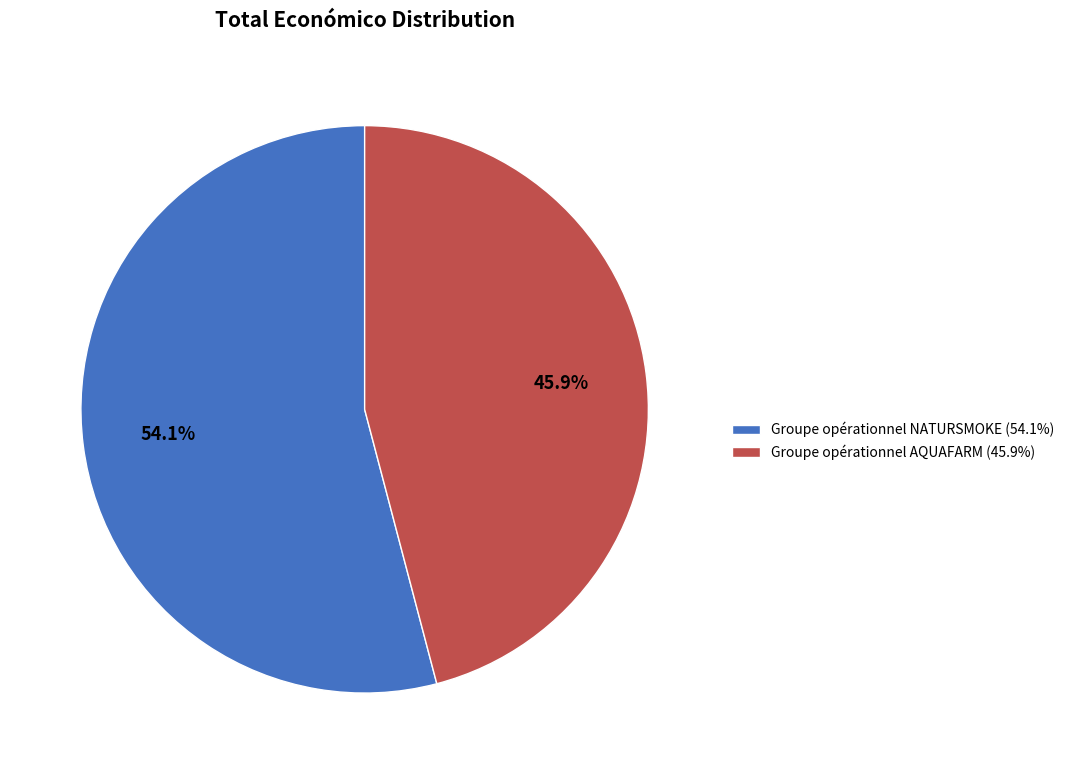

The Groupe opérationnel NATURSMOKE slice represents 67% of the pie. True or false?

False